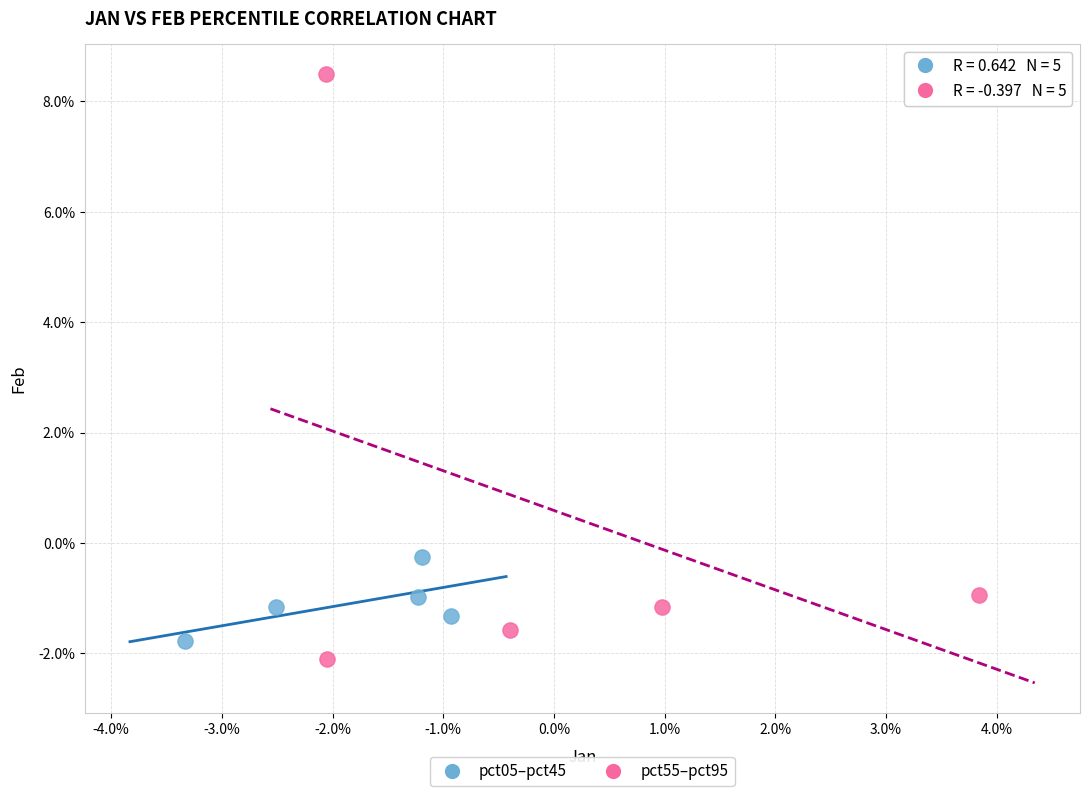

Which series has the widest spread of Y values?

pct55–pct95